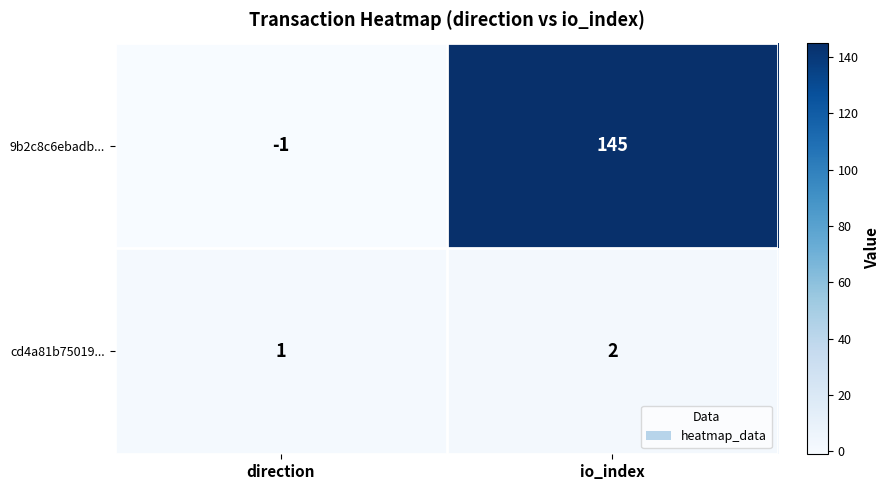

Which series has the largest range (max minus min)?

9b2c8c6ebadb...